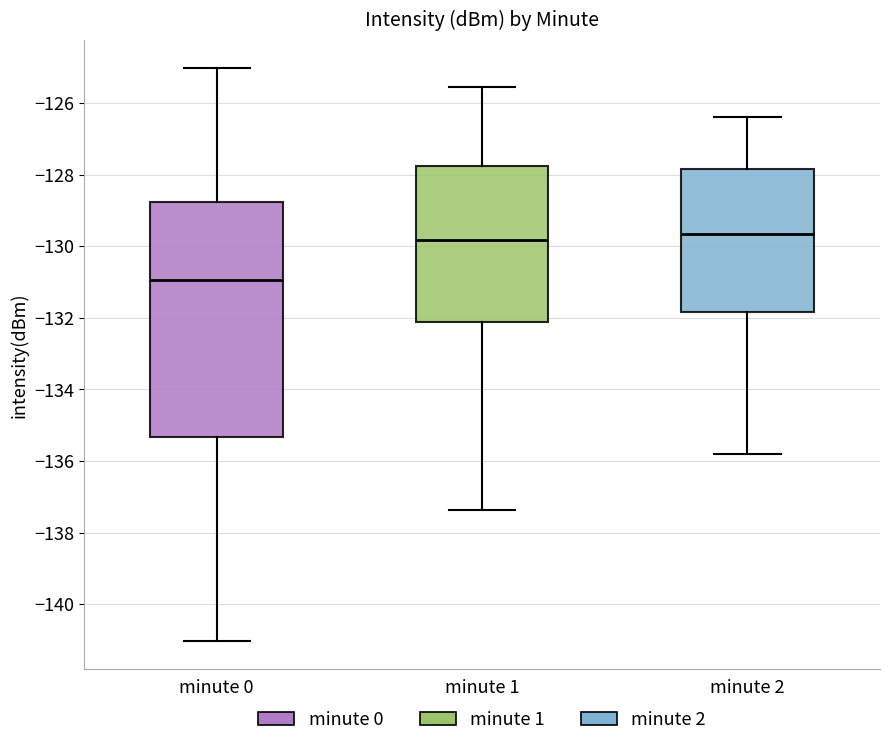

Reading left to right, read every box against the y-axis: the position of its median line, the range the box covers, and the ends of its whiskers. The values are not printed on the chart, so give them approximately, as read against the axis.

minute 0: median -131.0, box -135.4 to -128.8, whiskers -141.0 to -125.0
minute 1: median -129.8, box -132.2 to -127.8, whiskers -137.4 to -125.6
minute 2: median -129.6, box -131.8 to -127.8, whiskers -135.8 to -126.4